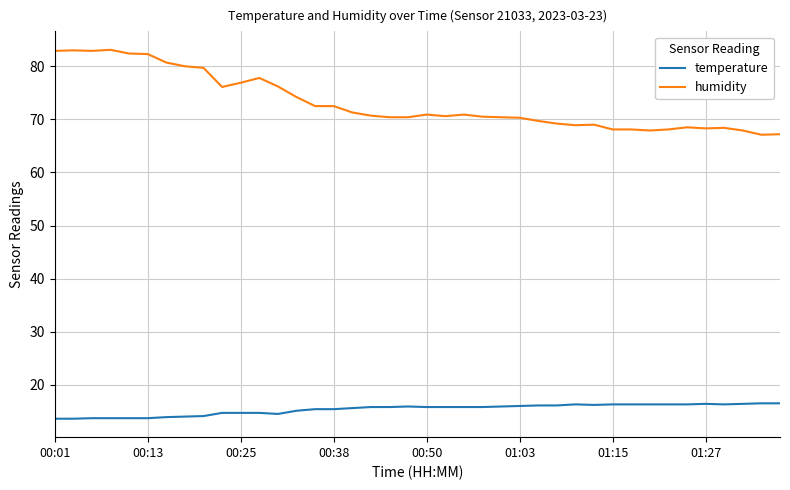

What is the maximum value for humidity?

83.1